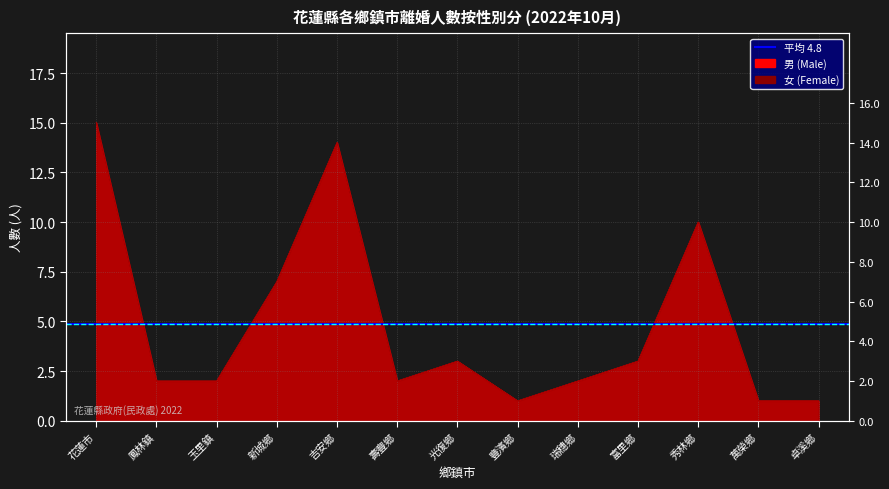

What is the sum of all 男 (Male) values?

63